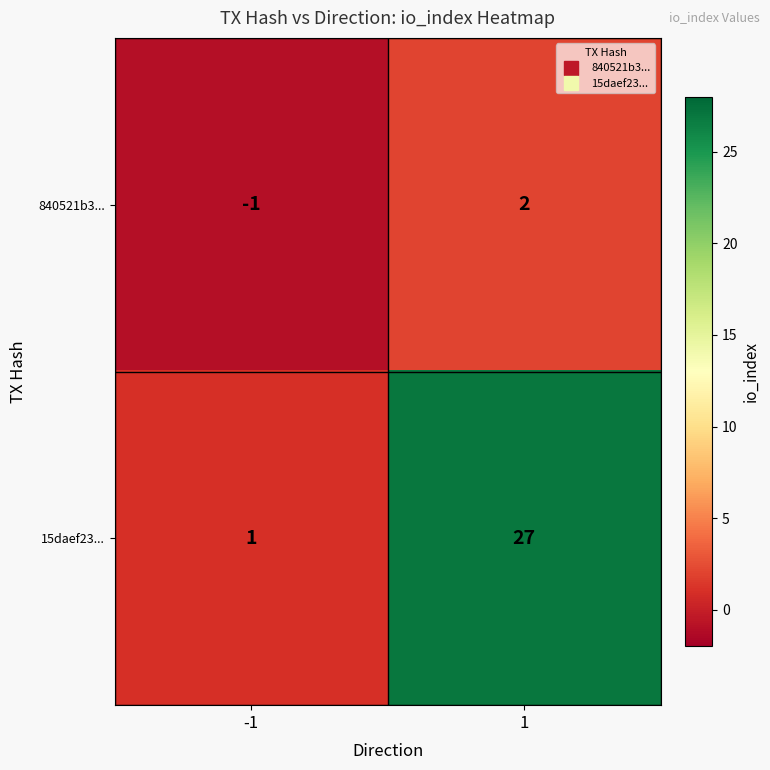

Which series has the largest range (max minus min)?

15daef23...